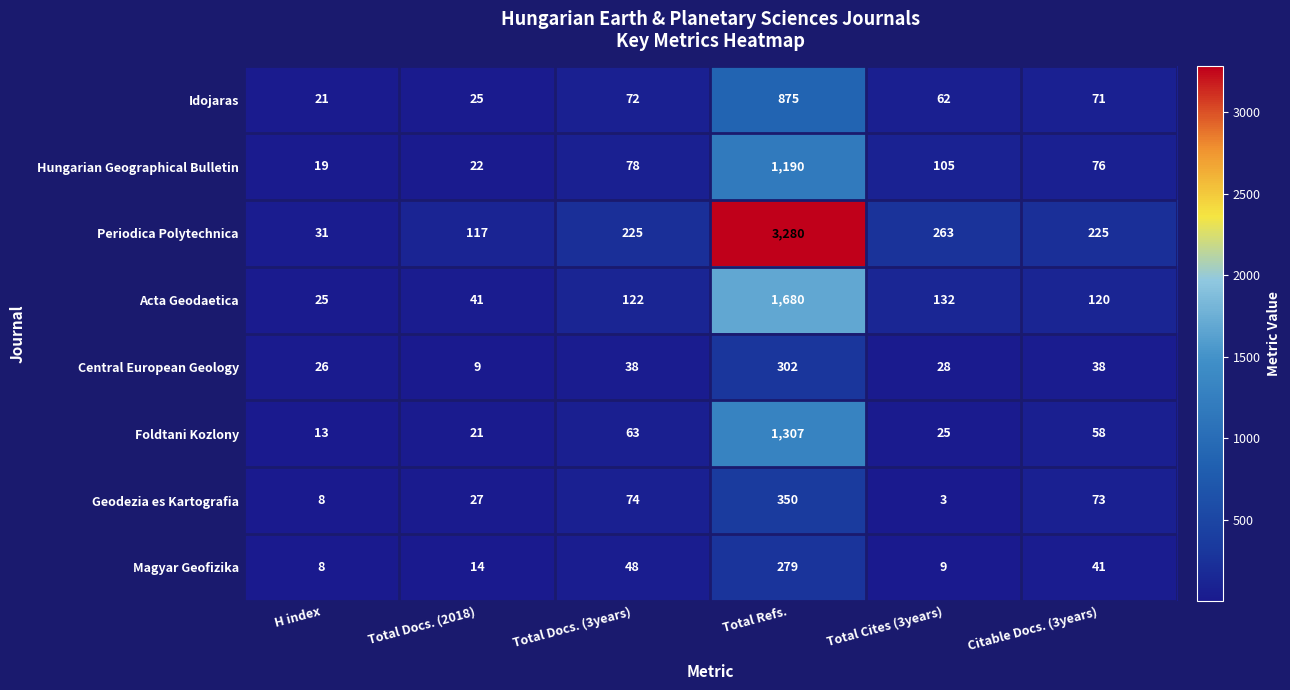

At Total Docs. (2018), list the series in order from smallest to largest.

Central European Geology, Magyar Geofizika, Foldtani Kozlony, Hungarian Geographical Bulletin, Idojaras, Geodezia es Kartografia, Acta Geodaetica, Periodica Polytechnica